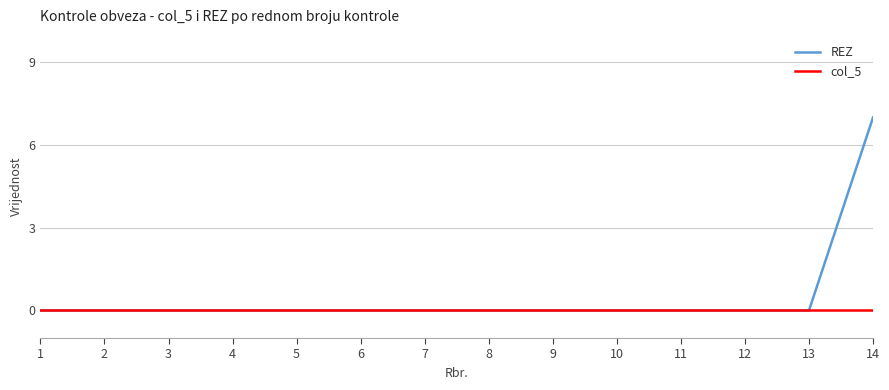

Which series has the widest spread of values?

REZ